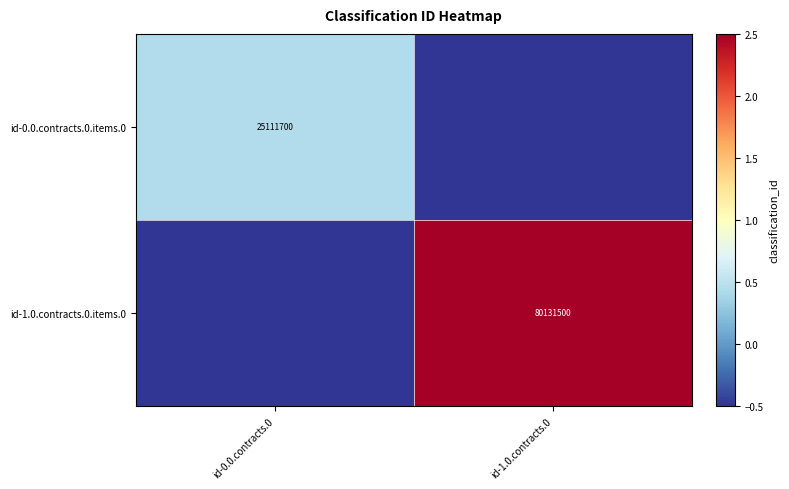

The id-0.0.contracts.0.items.0 series shows 6991769.9 at id-0.0.contracts.0. True or false?

False